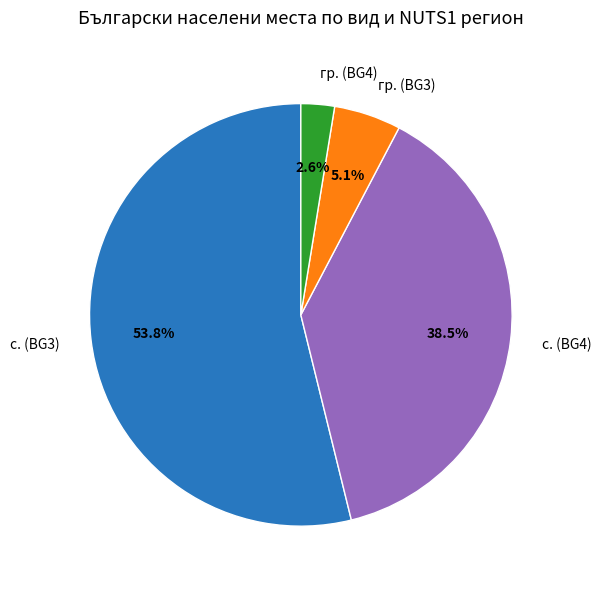

Does с. (BG3) represent more than half of the total?

Yes